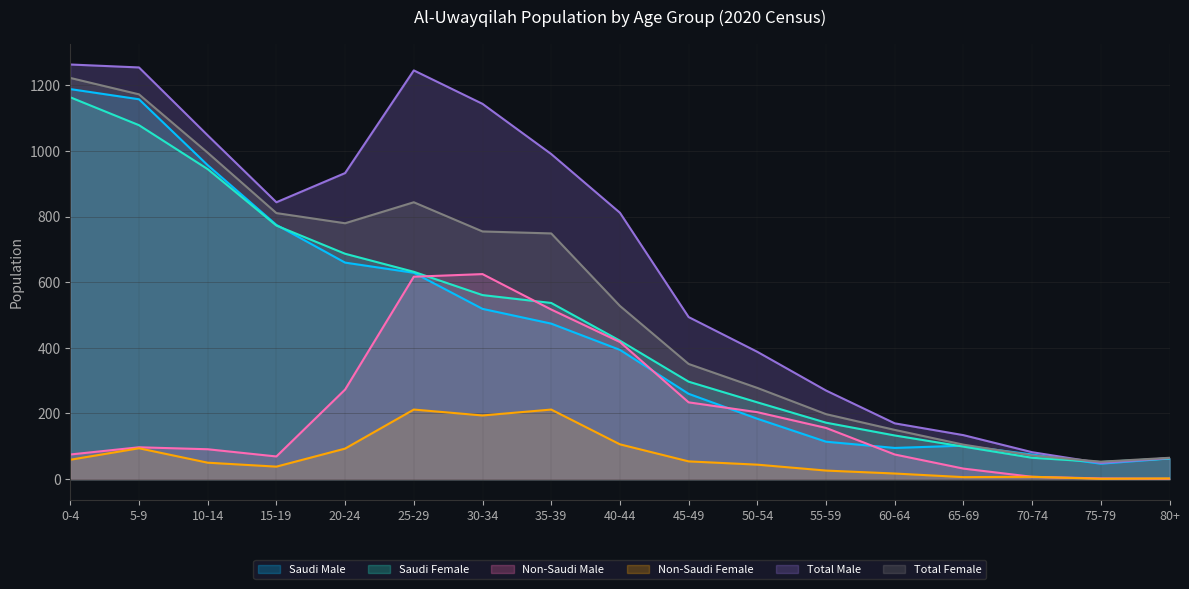

Where does the Saudi Male series first go above 394?

0-4